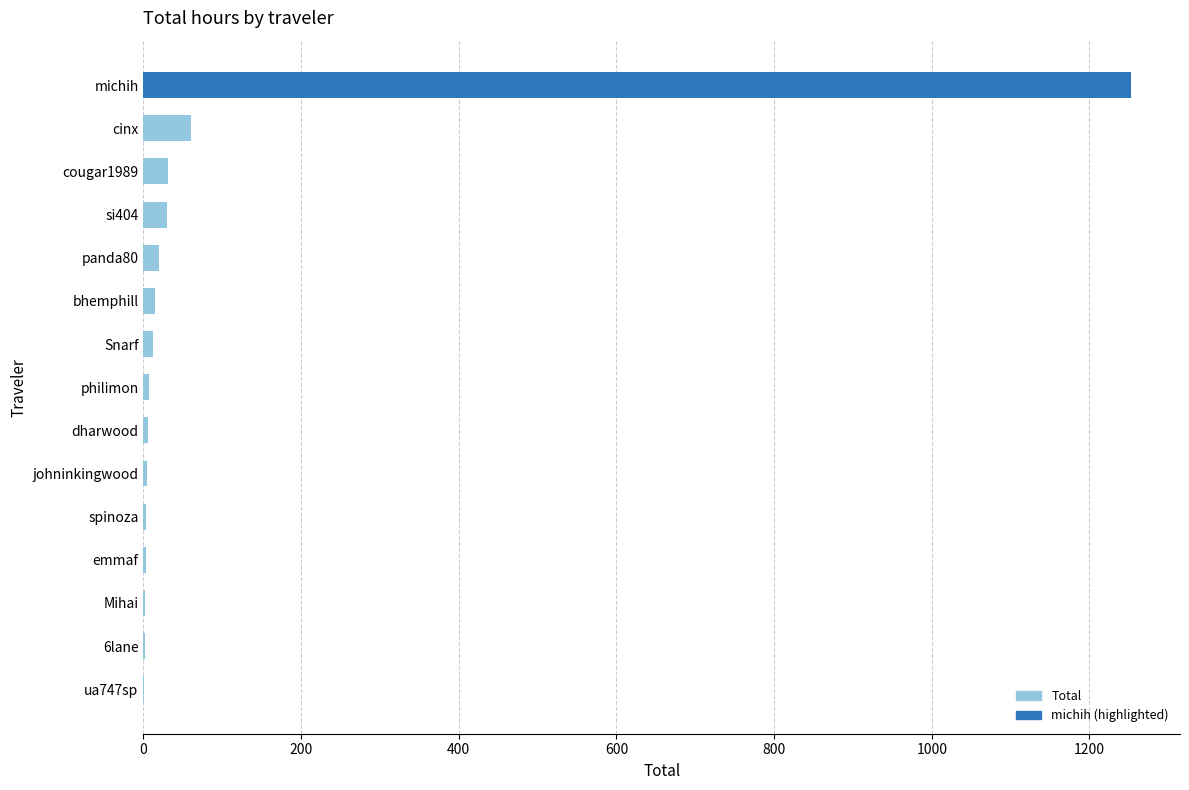

The chart shows a value of 31.6 at cougar1989. True or false?

True